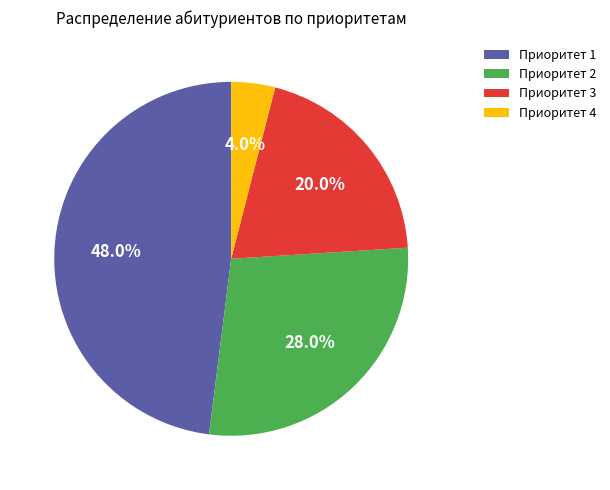

Count the number of slices in the pie.

4